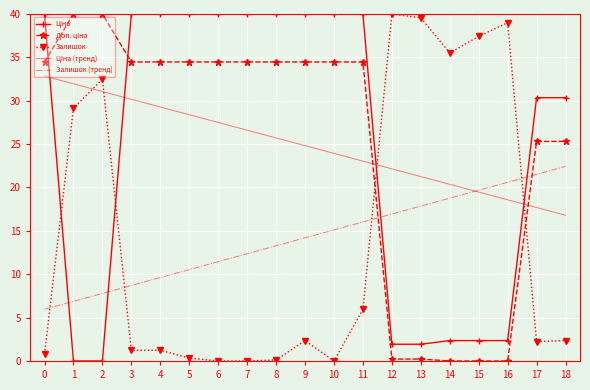

List the labels in order of Залишок (тренд) value, largest first.

18, 17, 16, 15, 14, 13, 12, 11, 10, 9, 8, 7, 6, 5, 4, 3, 2, 1, 0